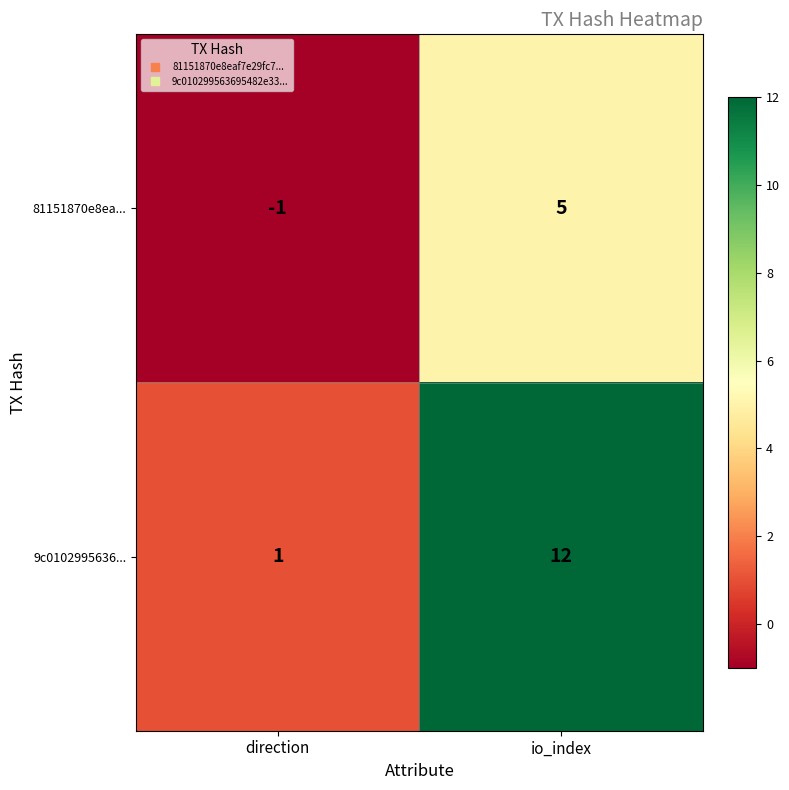

How many distinct data groups are displayed?

2